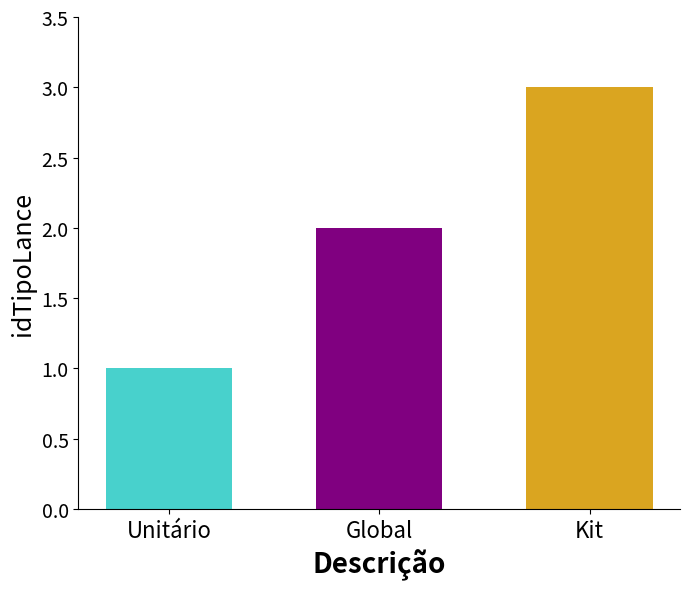

What is the greatest value displayed?

3